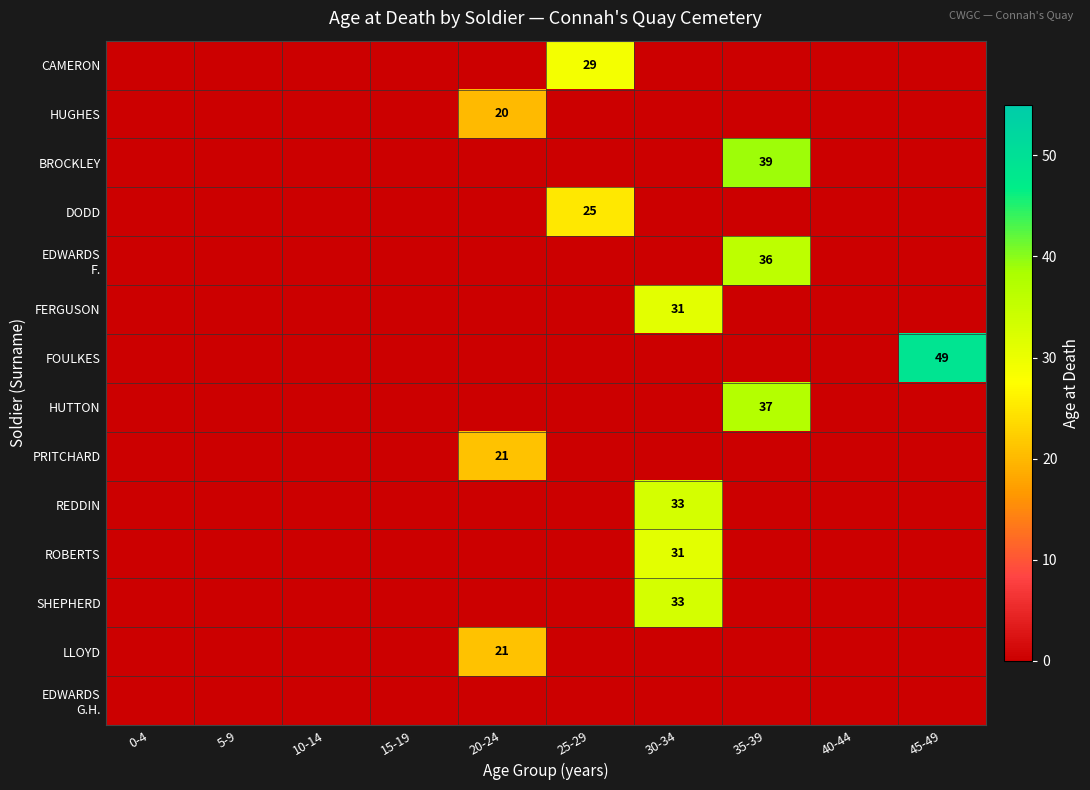

How many distinct data groups are displayed?

14